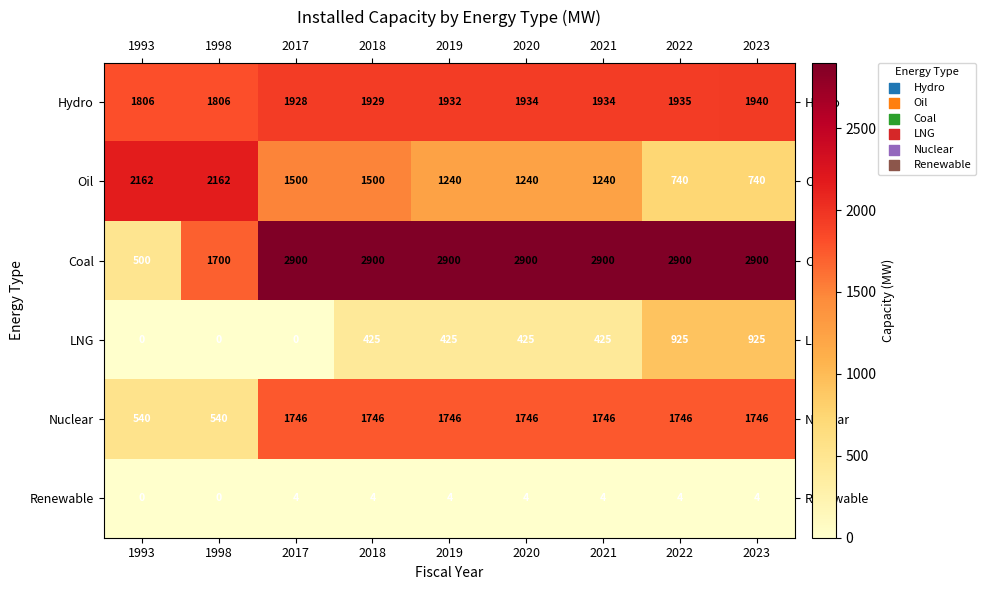

Rank the series by their maximum value, from lowest to highest.

Renewable, LNG, Nuclear, Hydro, Oil, Coal